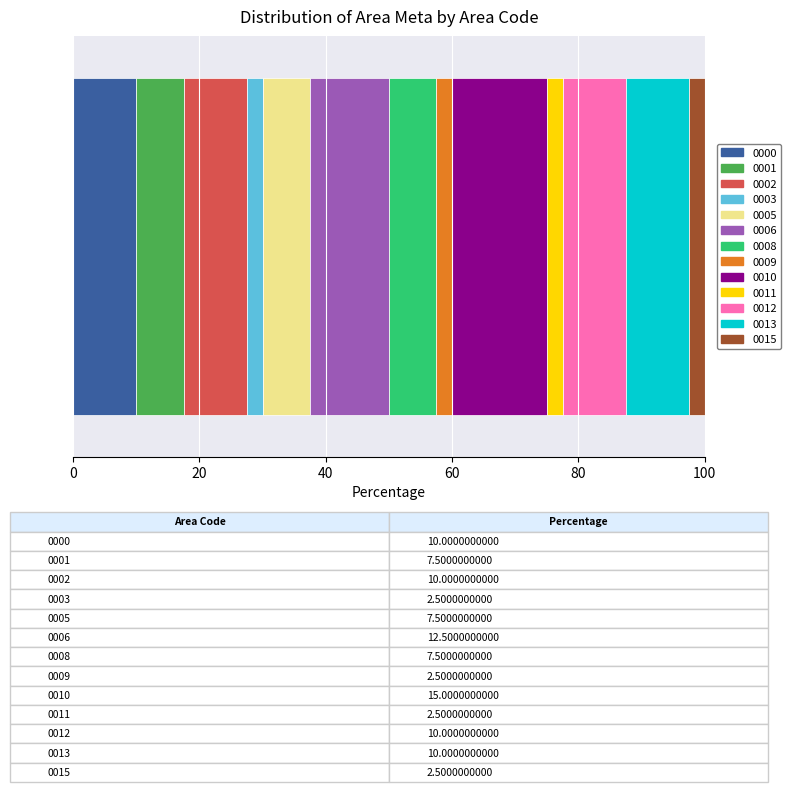

What is the highest value of the 0000 series?

10.0